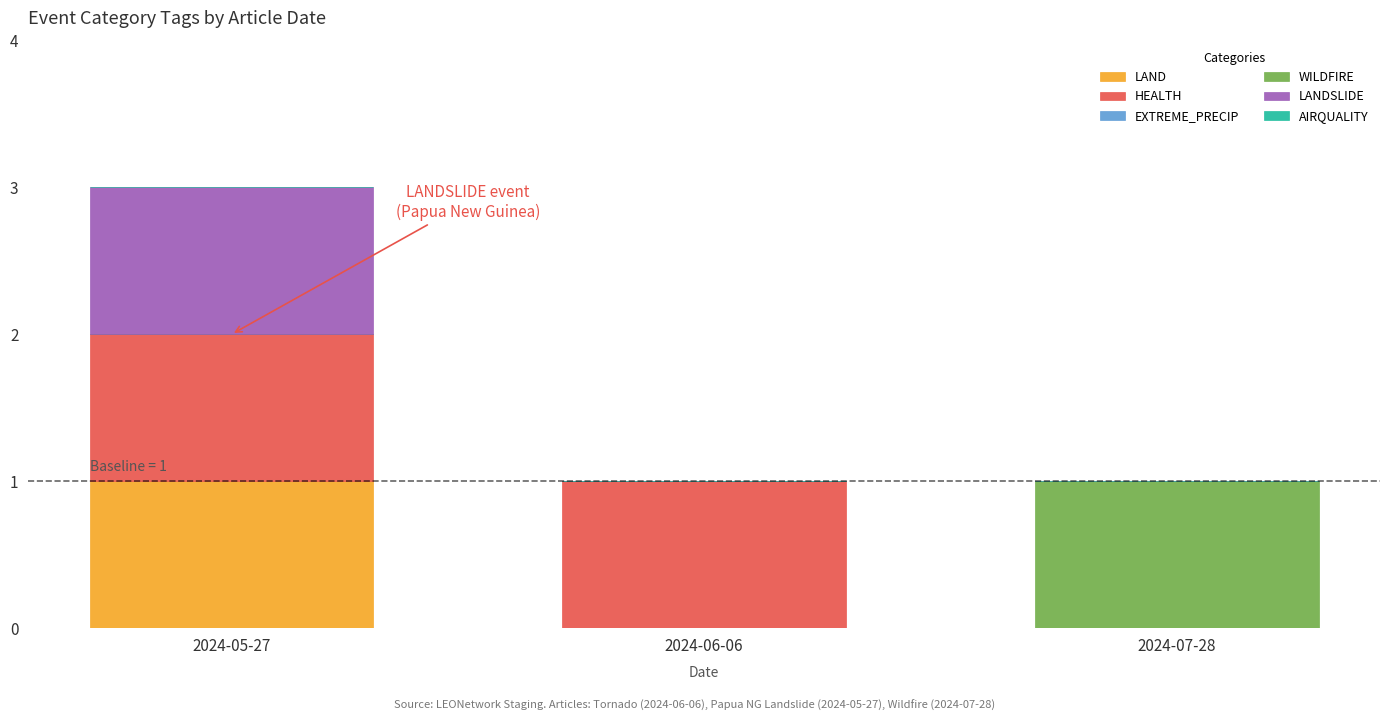

Reading right to left, transcribe the values for LAND.

2024-07-28=0	2024-06-06=0	2024-05-27=1